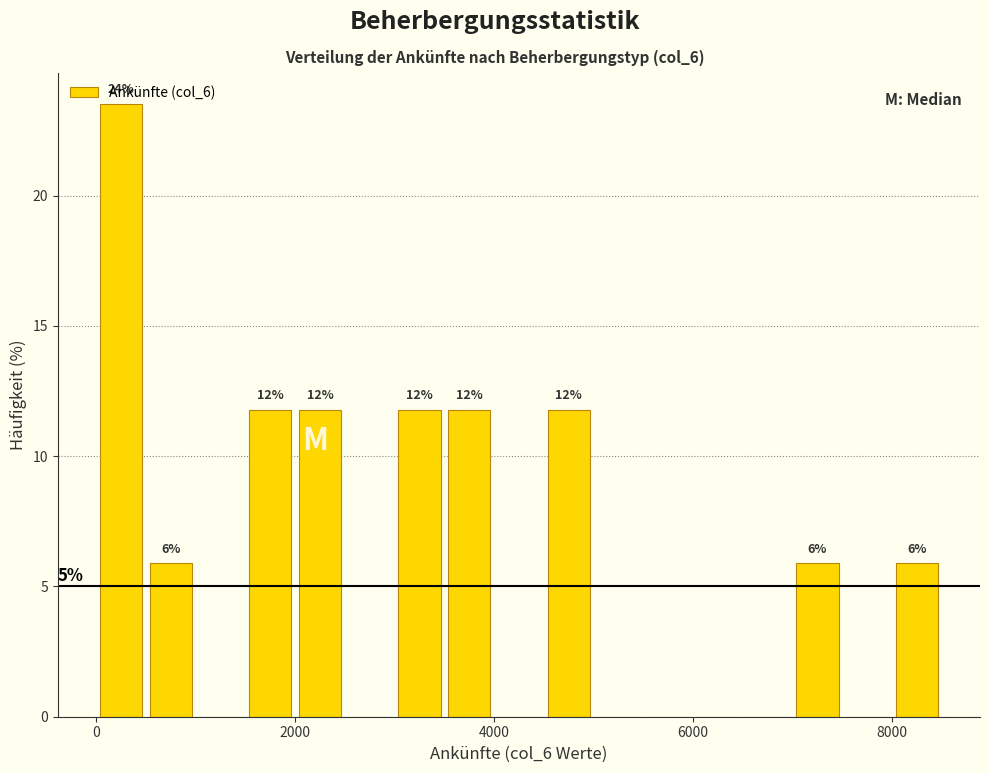

Read against the x-axis, roughly where is the centre of the tallest bar?

200